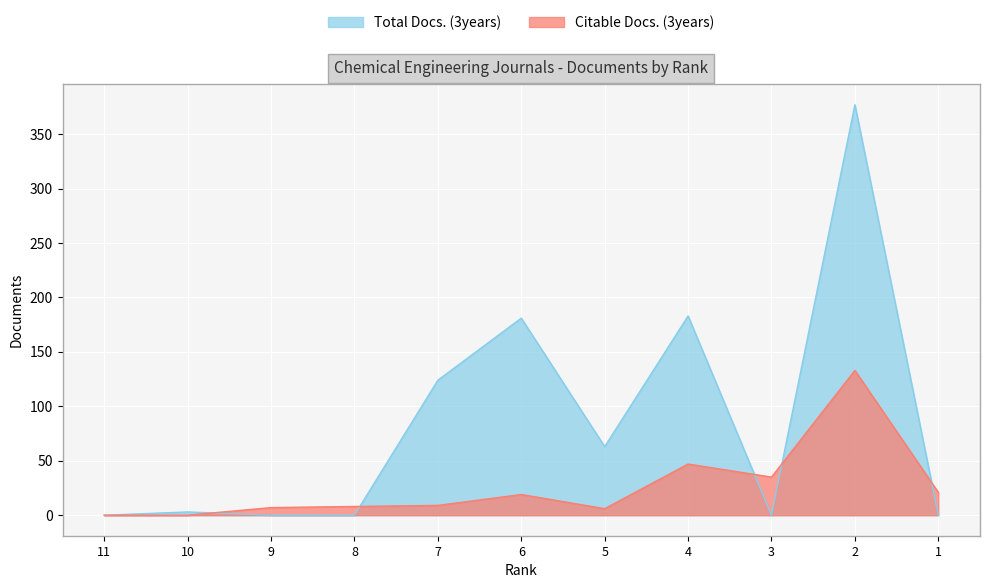

What is the value of the Total Docs. (3years) point at the 2nd from the left?

3